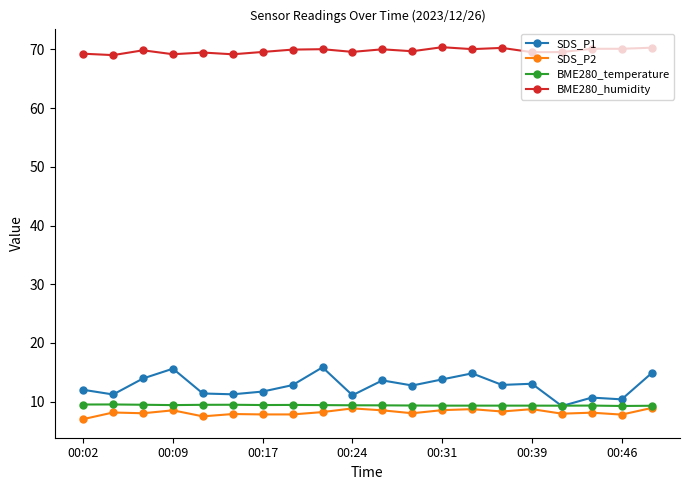

Which series has the largest total across all categories?

BME280_humidity